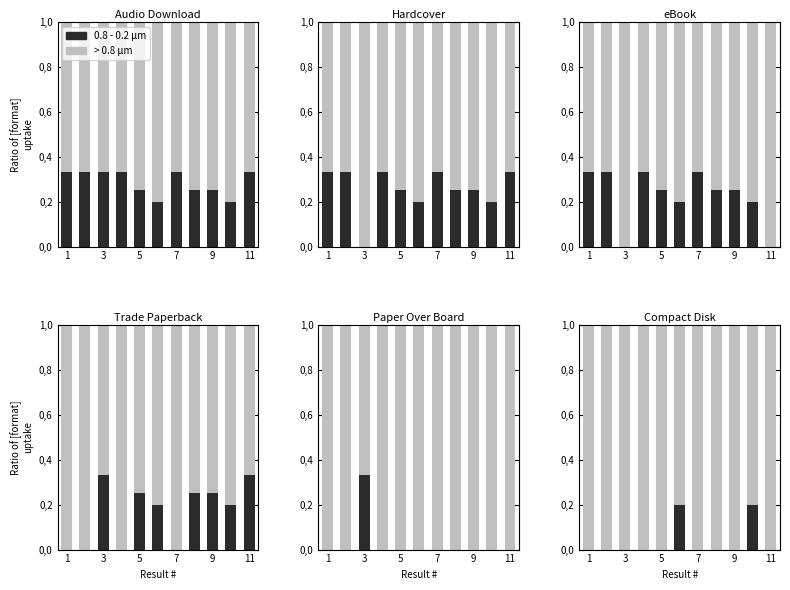

What is the total value across all series at 9?

1.0